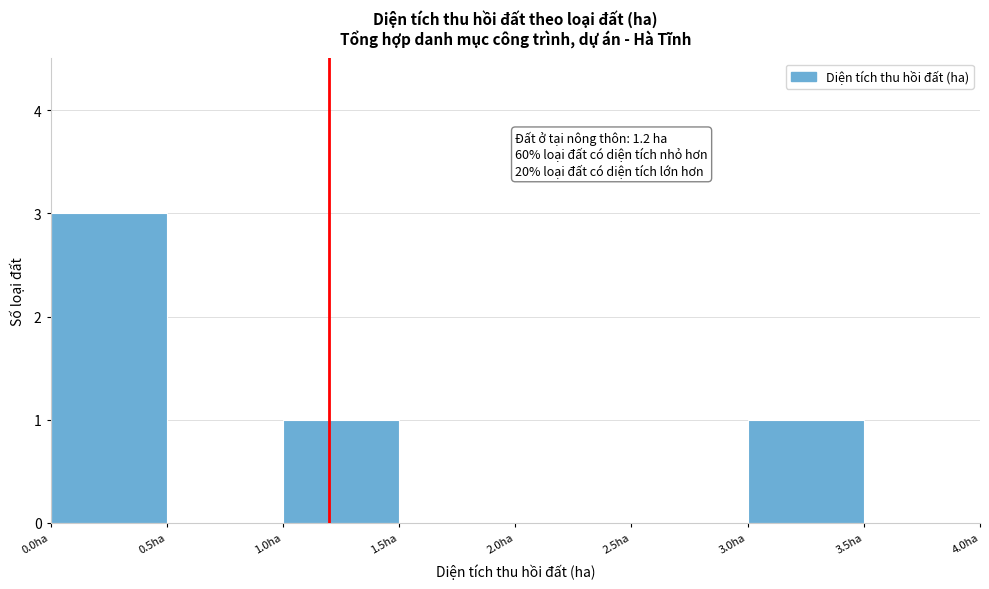

Over which range of the x-axis is the bar tallest?

0.0 to 0.5